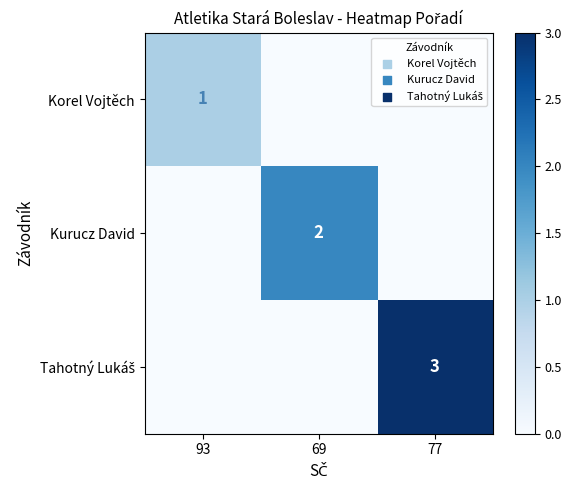

At which label does Kurucz David reach its peak?

69